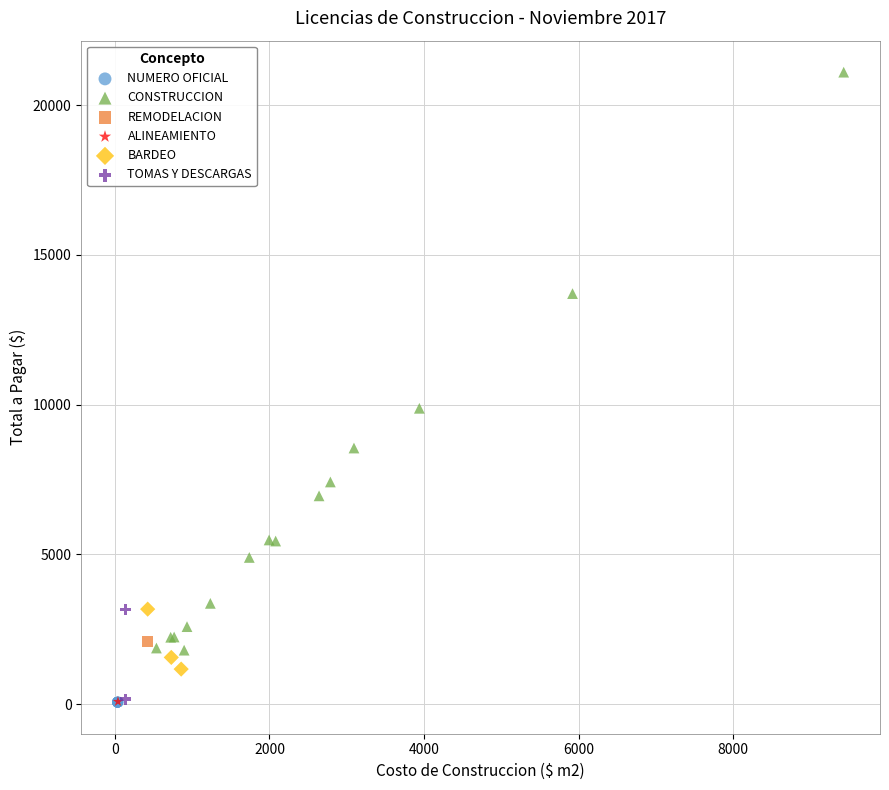

What are all the series names shown in the legend?

NUMERO OFICIAL, CONSTRUCCION, REMODELACION, ALINEAMIENTO, BARDEO, TOMAS Y DESCARGAS